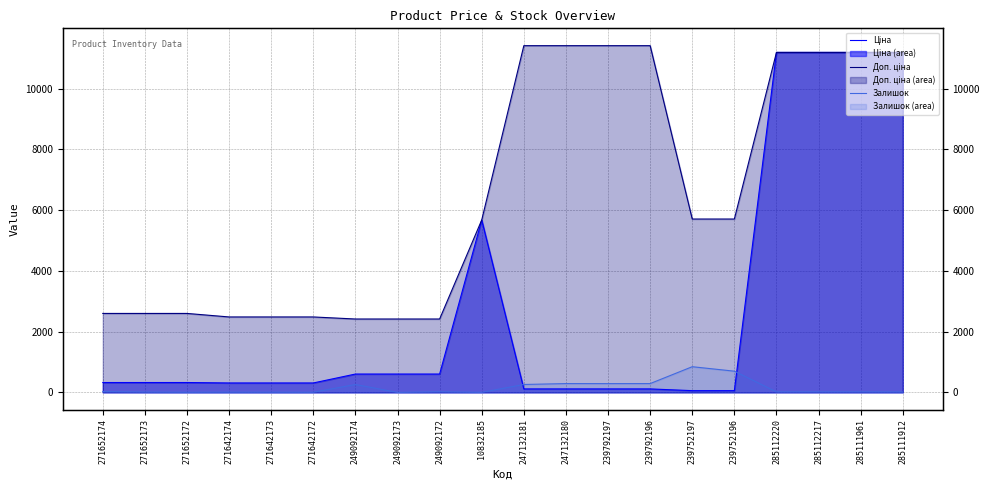

Reading left to right, extract all data points from this chart.

Ціна: 271652174=324.8	271652173=324.8	271652172=324.8	271642174=310.3	271642173=310.3	271642172=310.3	249092174=603.7	249092173=603.7	249092172=603.7	10832185=5673.8	247132181=114.1	247132180=114.1	239792197=114.1	239792196=114.1	239752197=57.0	239752196=57.0	285112220=11188.2	285112217=11188.2	285111961=11188.2	285111912=11188.2
Доп. ціна: 271652174=2598.3	271652173=2598.3	271652172=2598.3	271642174=2482.4	271642173=2482.4	271642172=2482.4	249092174=2414.8	249092173=2414.8	249092172=2414.8	10832185=5673.8	247132181=11410.0	247132180=11410.0	239792197=11410.0	239792196=11410.0	239752197=5705.0	239752196=5705.0	285112220=11188.2	285112217=11188.2	285111961=11188.2	285111912=11188.2
Залишок: 271652174=28.0	271652173=12.0	271652172=5.0	271642174=8.0	271642173=7.0	271642172=5.0	249092174=259.0	249092173=0.0	249092172=21.0	10832185=2.0	247132181=260.0	247132180=290.0	239792197=289.0	239792196=290.0	239752197=845.0	239752196=698.0	285112220=17.0	285112217=17.0	285111961=17.0	285111912=15.0